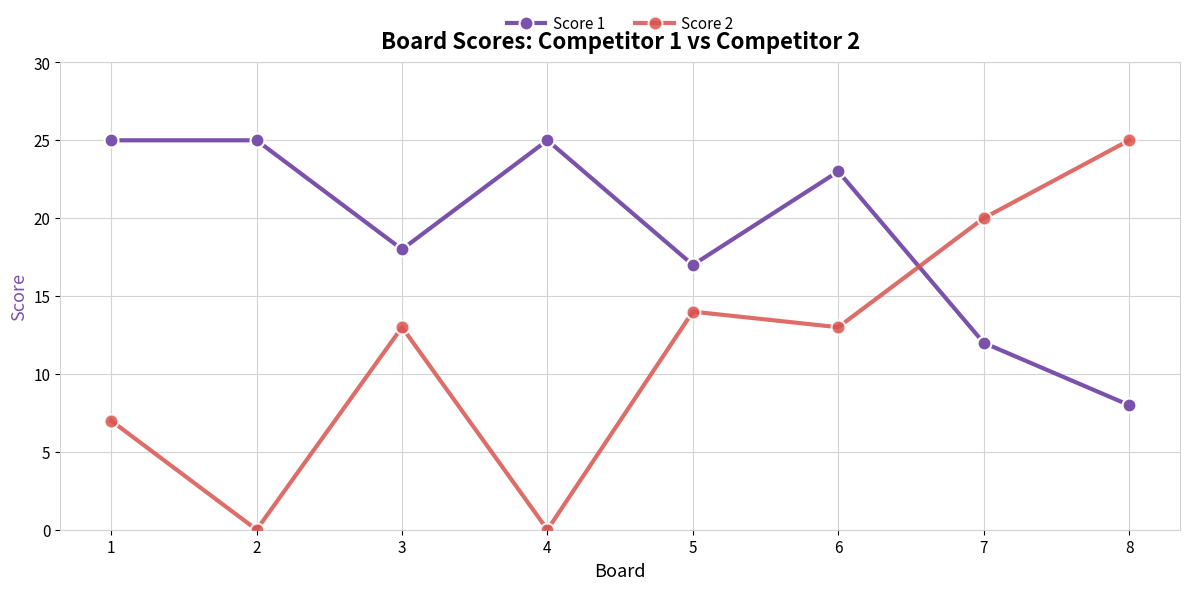

What is the highest value of the Score 2 series?

25